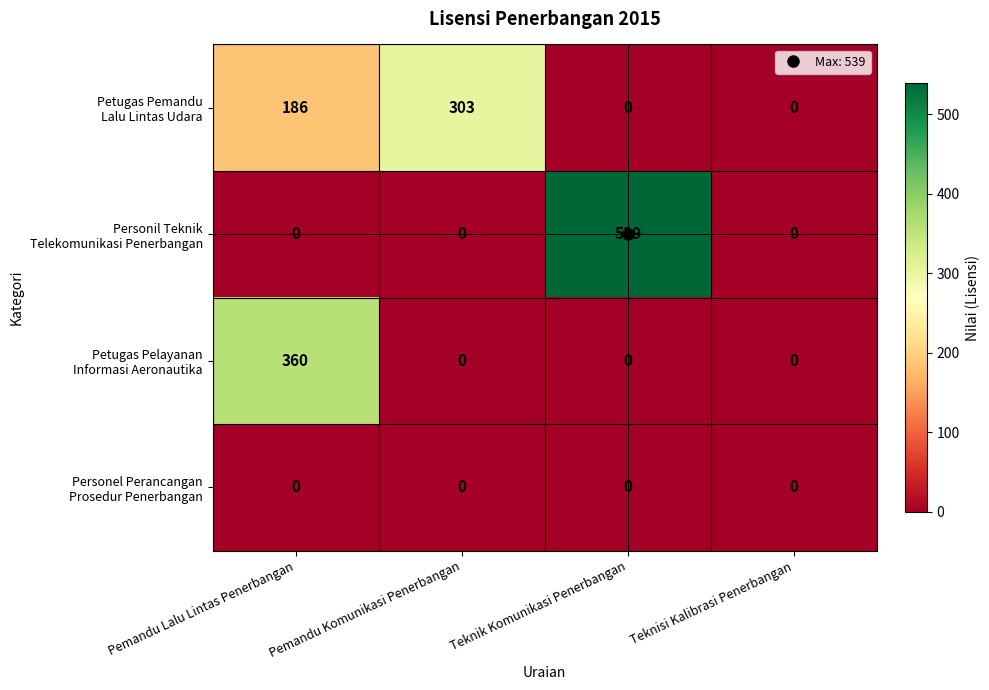

What is the total value across all series at Pemandu Lalu Lintas Penerbangan?

546